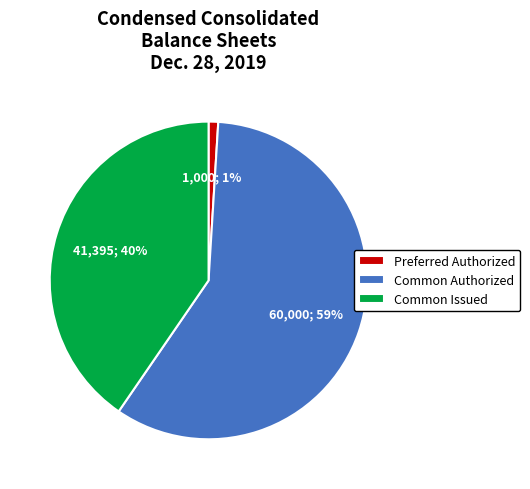

Count the number of slices in the pie.

3